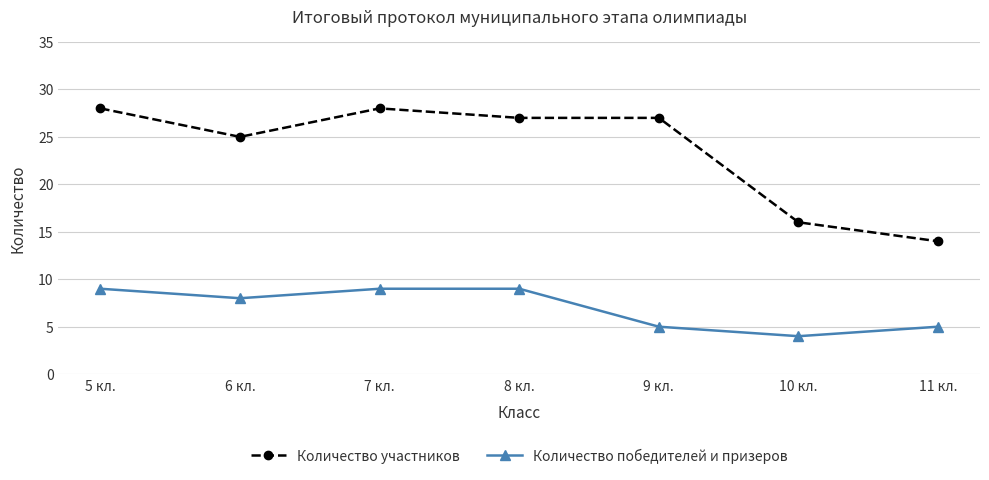

True or false: Количество победителей и призеров and Количество участников cross at least once.

False